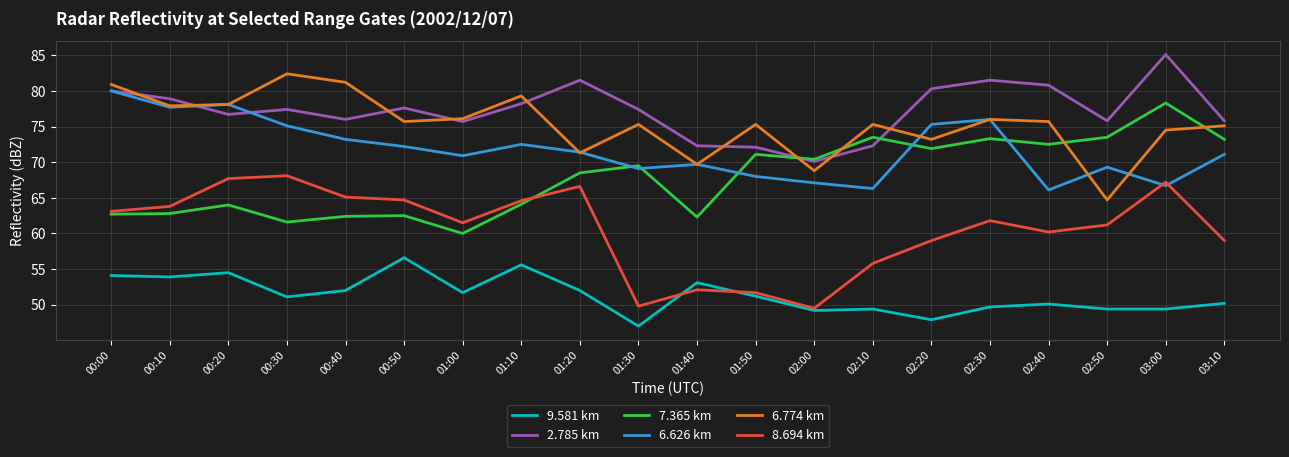

What is the sum of the 7.365 km values at 03:00 and 01:10?

142.4